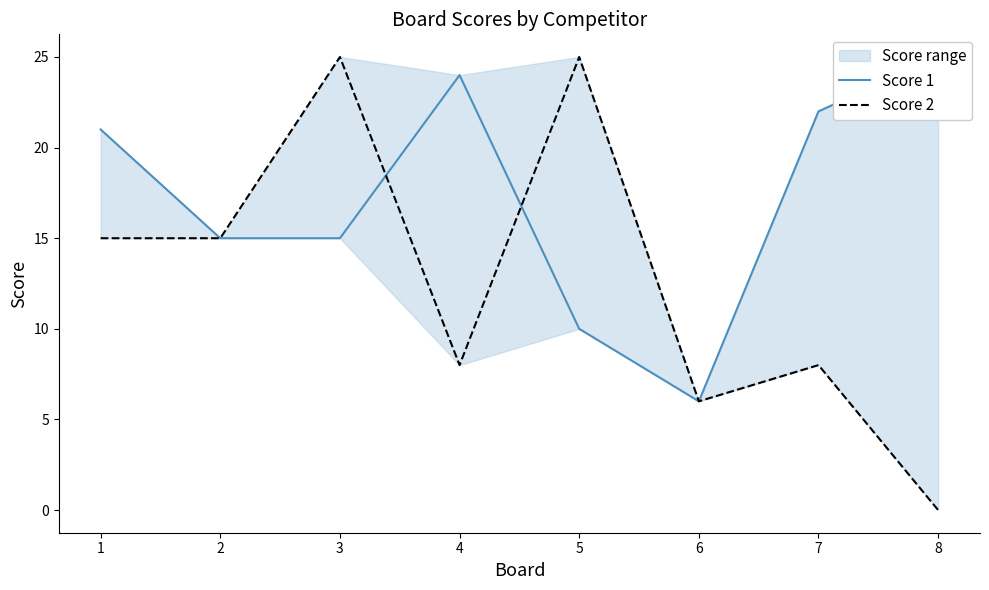

What is the total value across all series at 2?

30